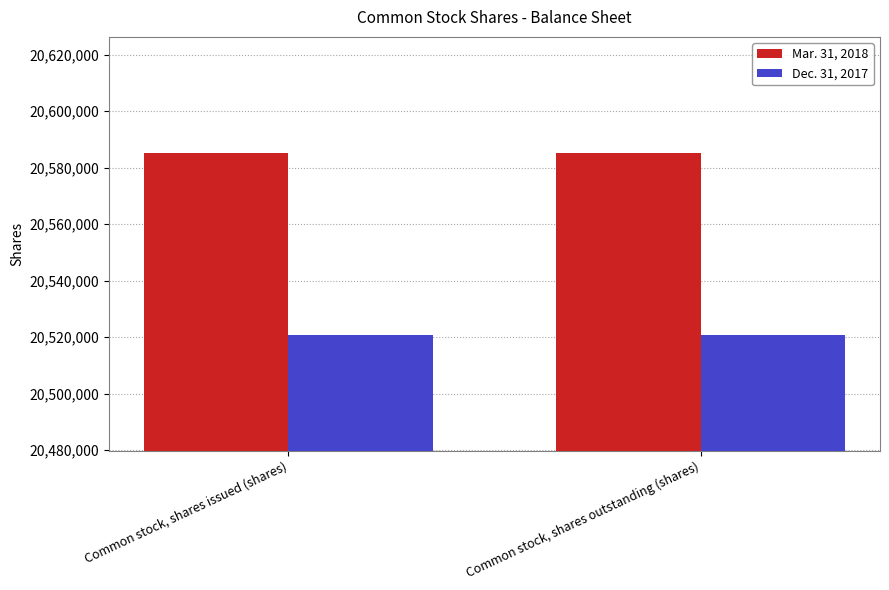

Rank the series by their average value, from highest to lowest.

Mar. 31, 2018, Dec. 31, 2017